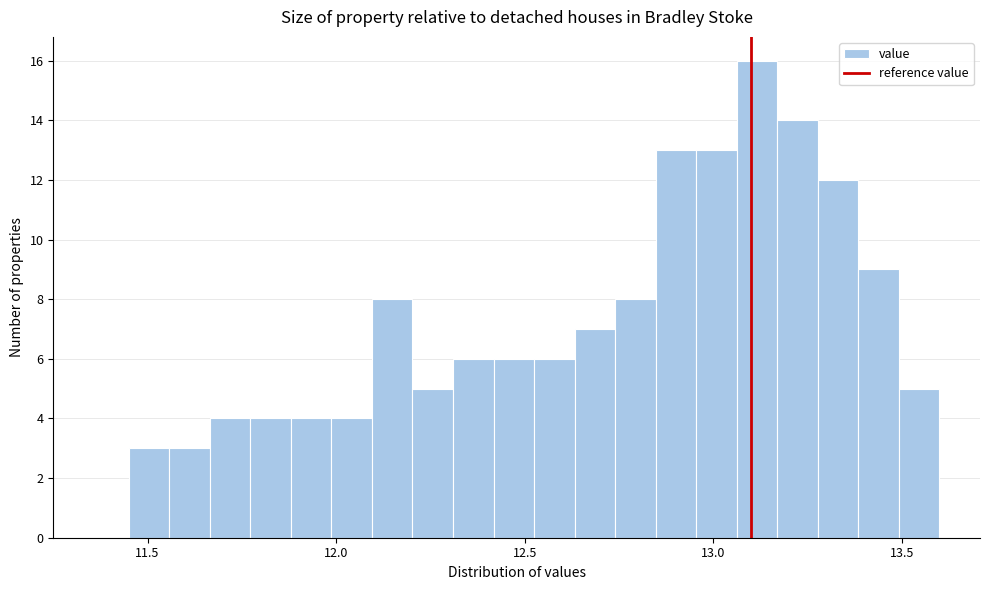

Read against the x-axis, roughly where is the centre of the tallest bar?

13.10